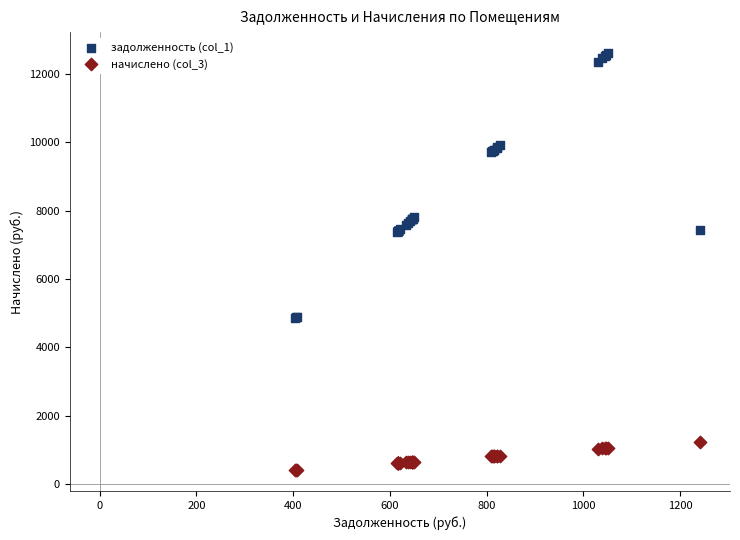

What is the X range (max minus min) for the scatter plot?

837.2